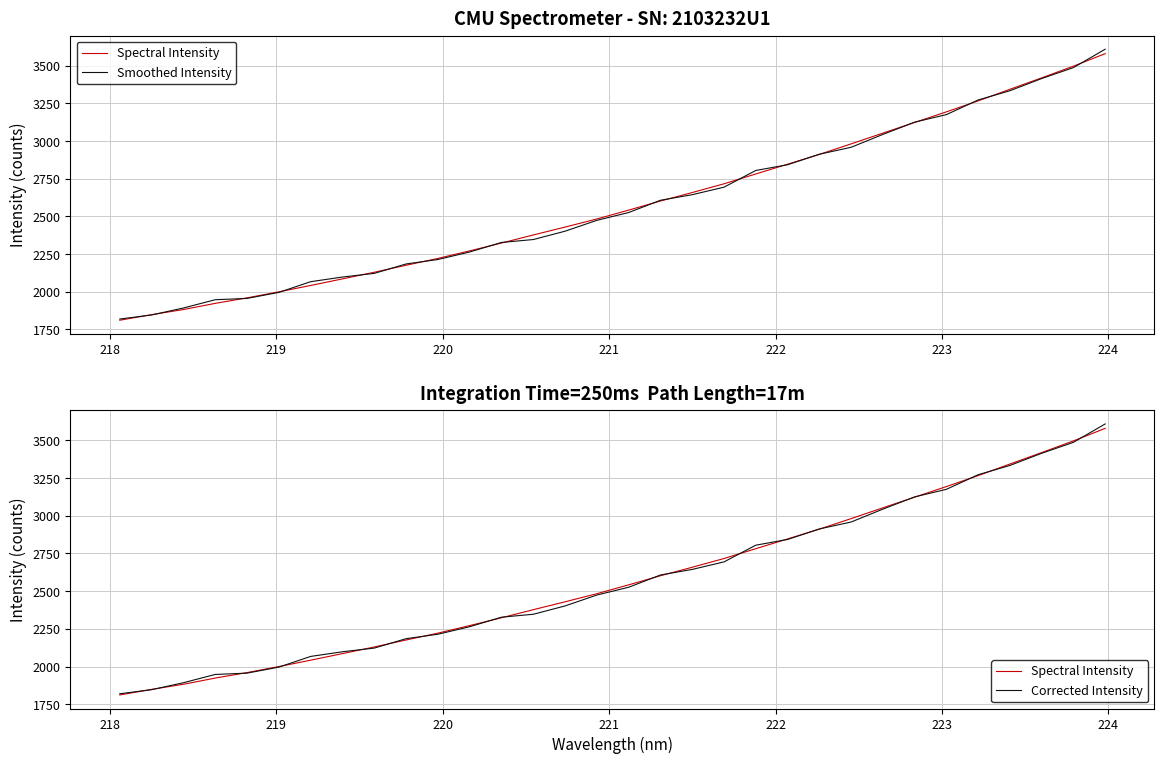

How many values in the Corrected Intensity series are below 2525?

16